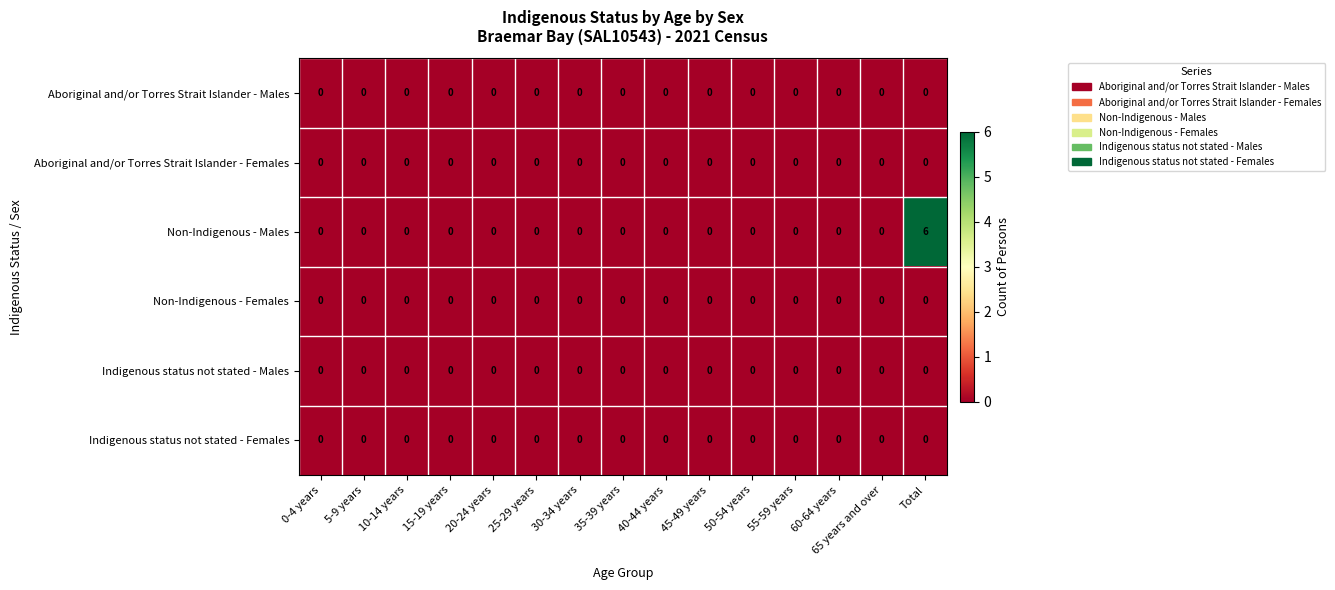

At which category does the chart reach its peak across all series?

Total